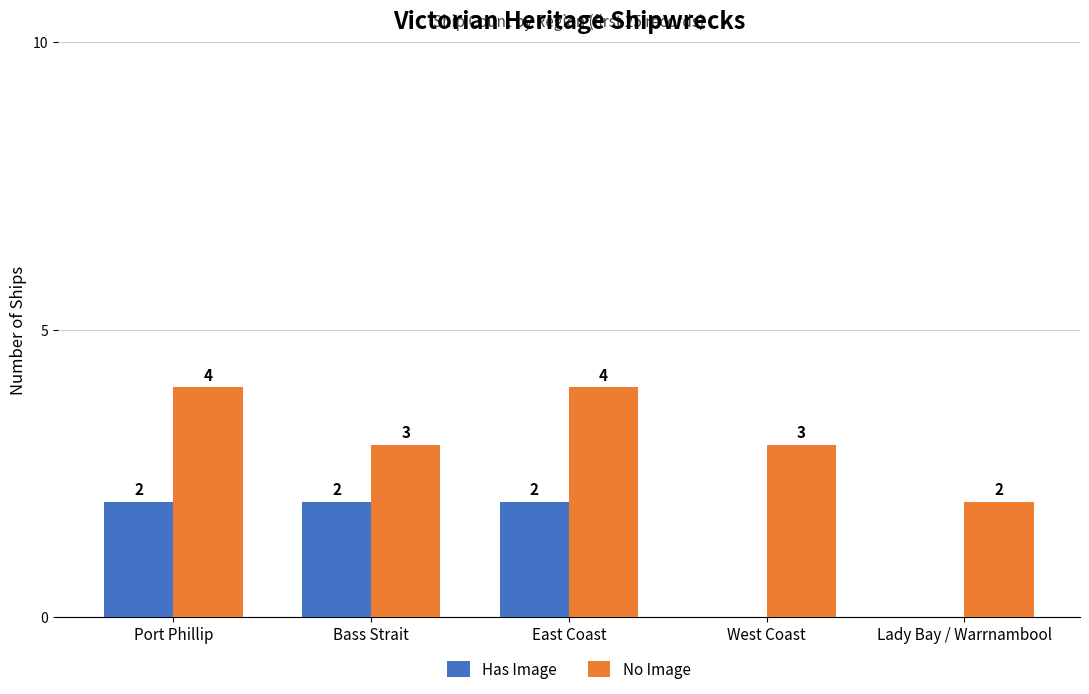

Is it true that No Image equals 3 at Bass Strait?

True